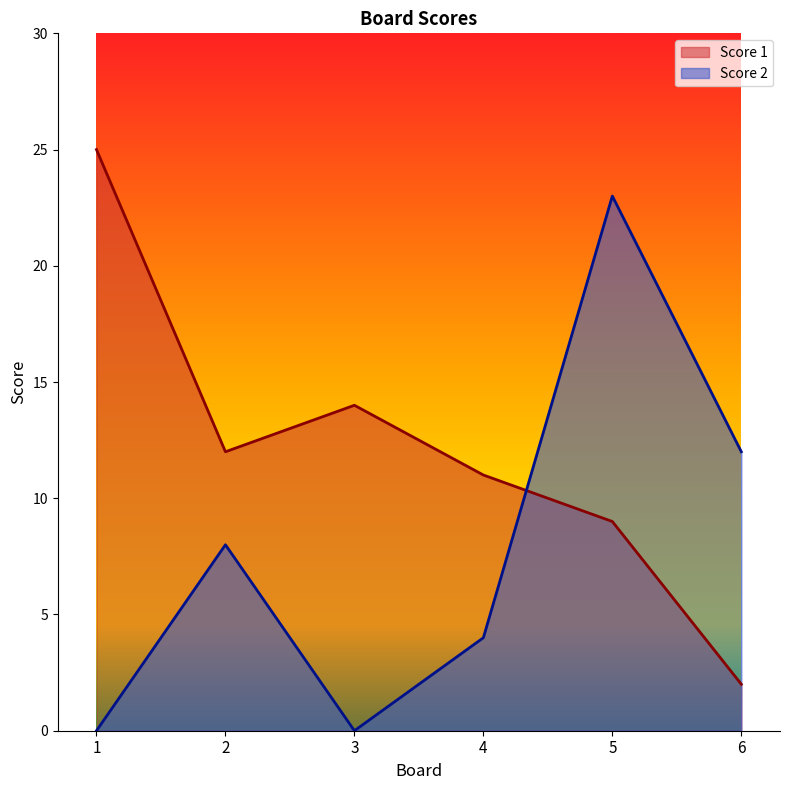

True or false: Score 2 has more than 1 points higher than both neighbors.

True